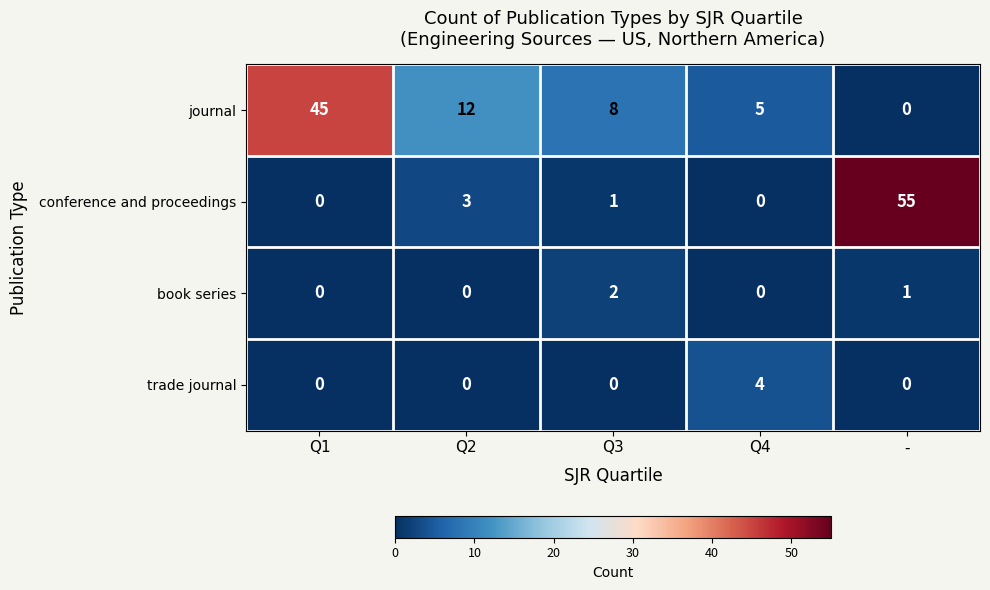

Reading right to left, list all the values displayed in this chart.

journal: 0	5	8	12	45
conference and proceedings: 55	0	1	3	0
book series: 1	0	2	0	0
trade journal: 0	4	0	0	0